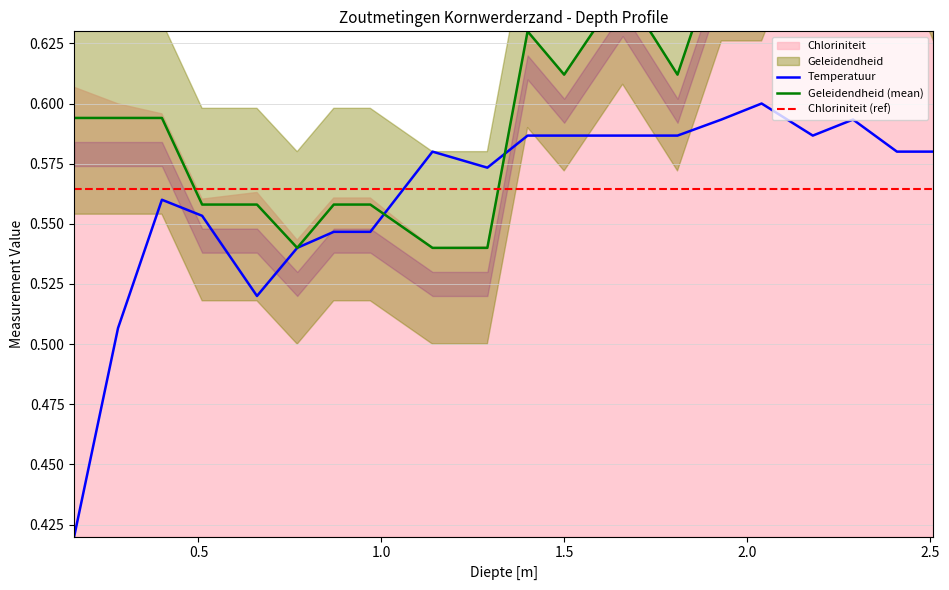

How many interior local peaks does the Temperatuur series have?

4